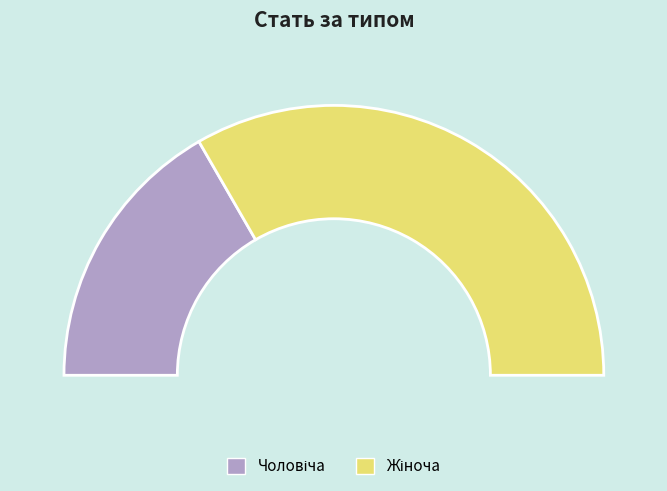

What is the change in value from Чоловіча to Жіноча?

+1